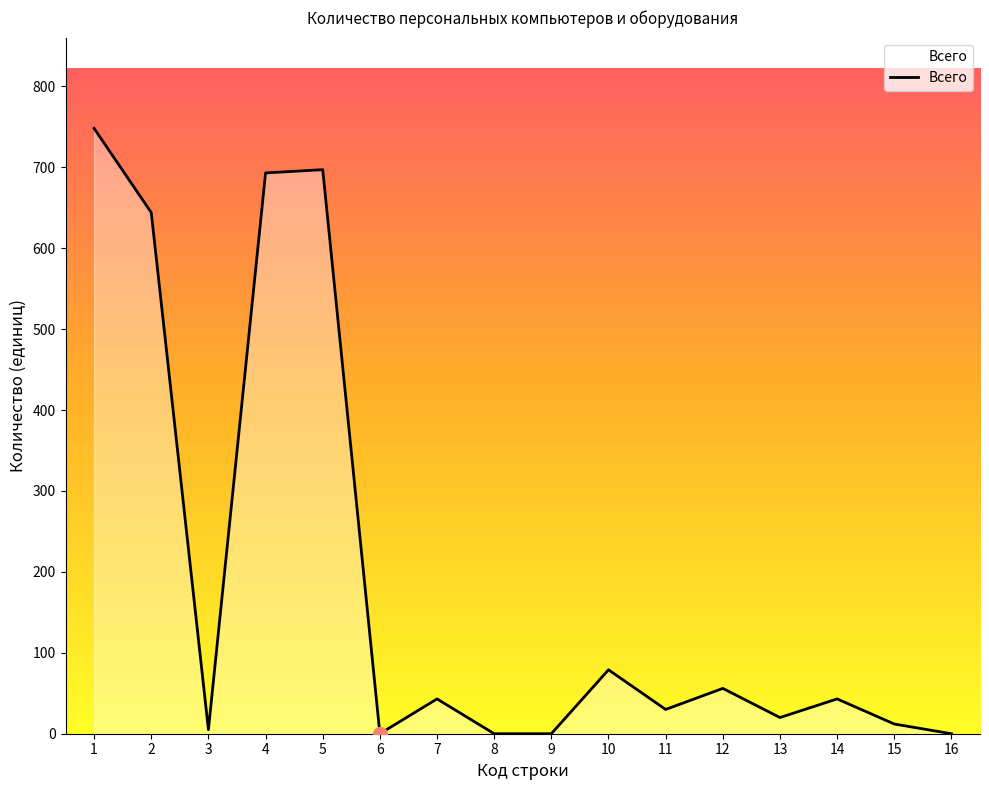

True or false: there are more than 1 points higher than both neighbors.

True